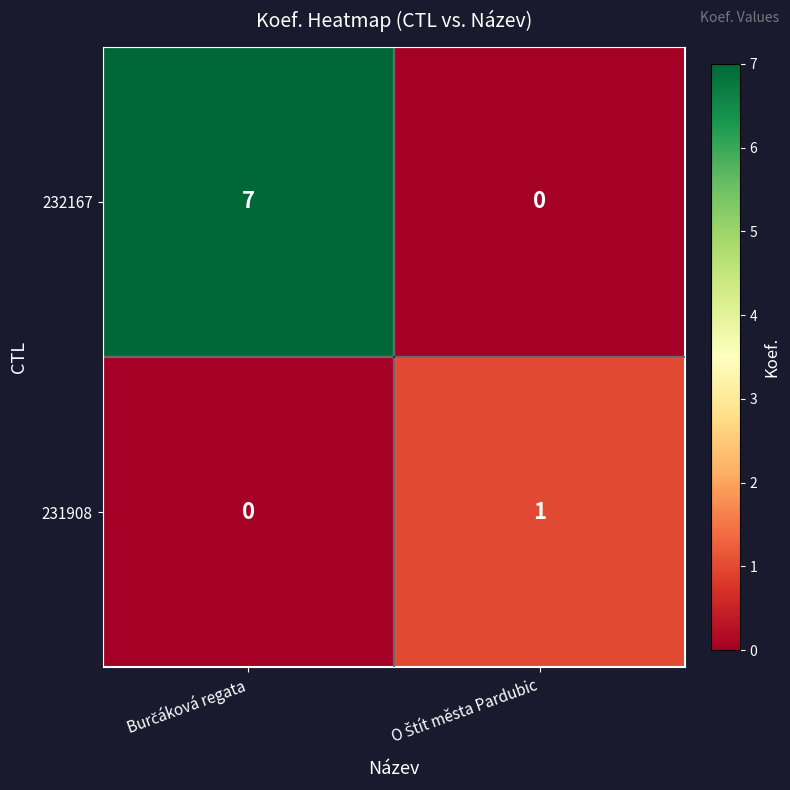

What is the maximum value shown in the chart?

7